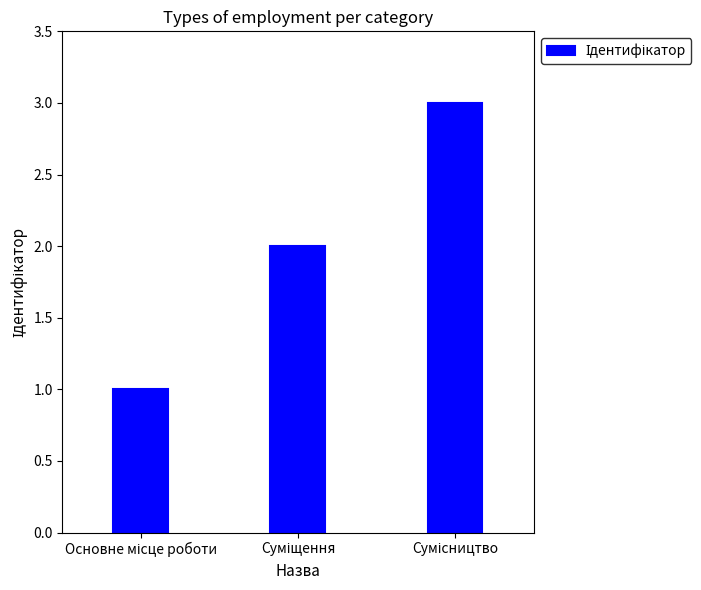

What is the sum of all values?

6